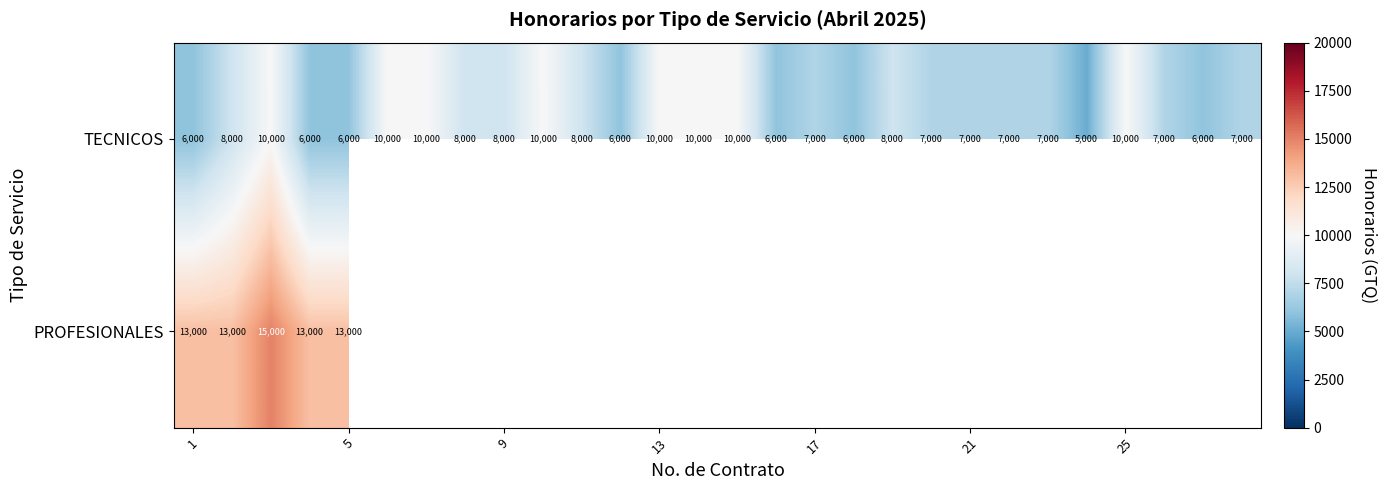

True or false: TECNICOS has a value of 10000 at 13.

True